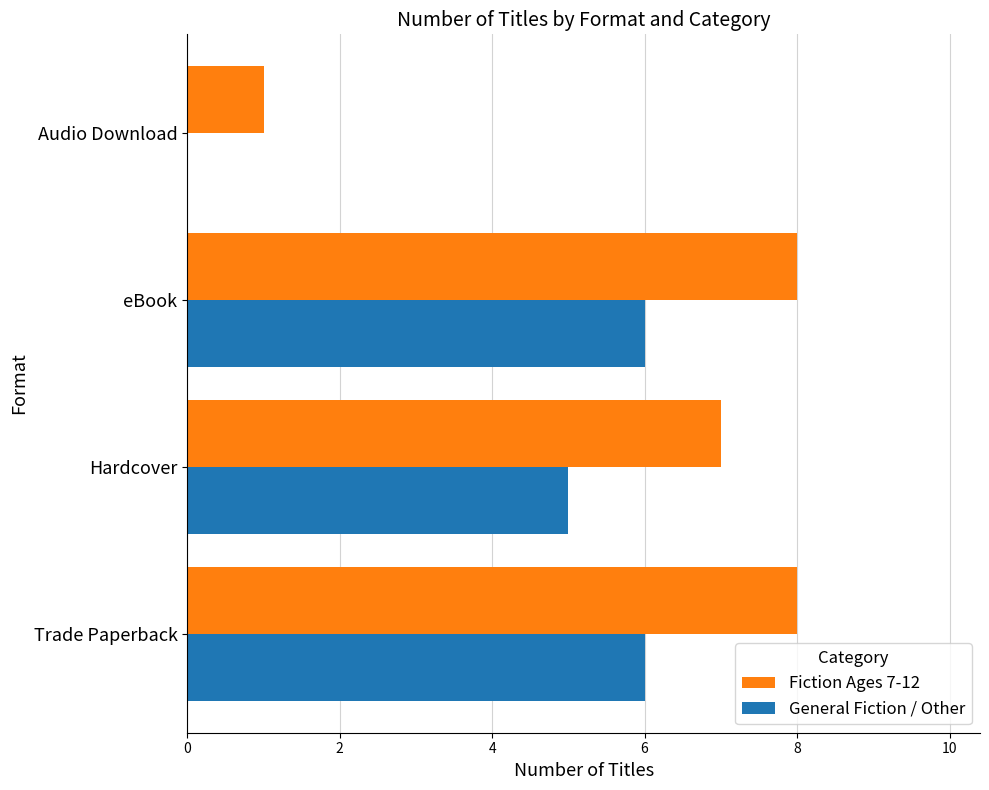

True or false: Fiction Ages 7-12 has a value of 1 at Audio Download.

True